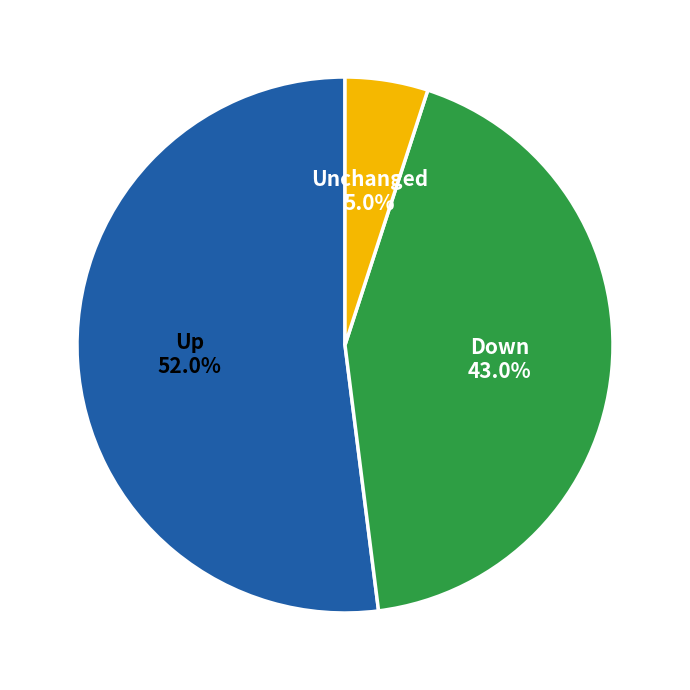

Does any single category account for the majority?

Yes